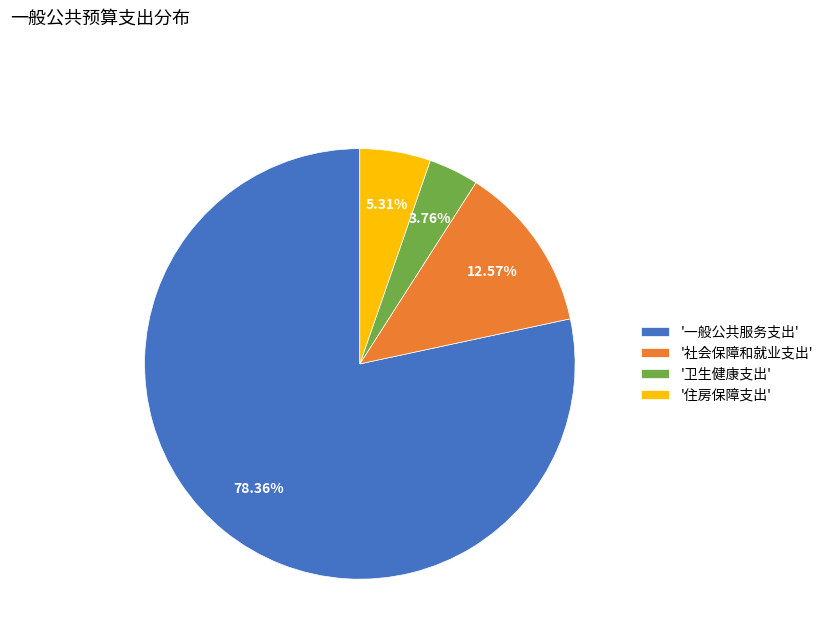

Which category accounts for the majority?

'一般公共服务支出'